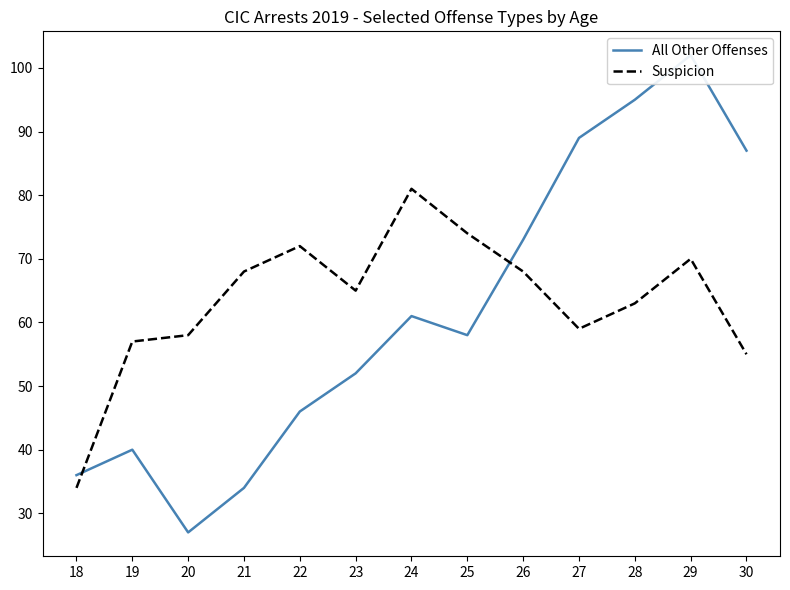

At which category does All Other Offenses reach its first local peak?

19